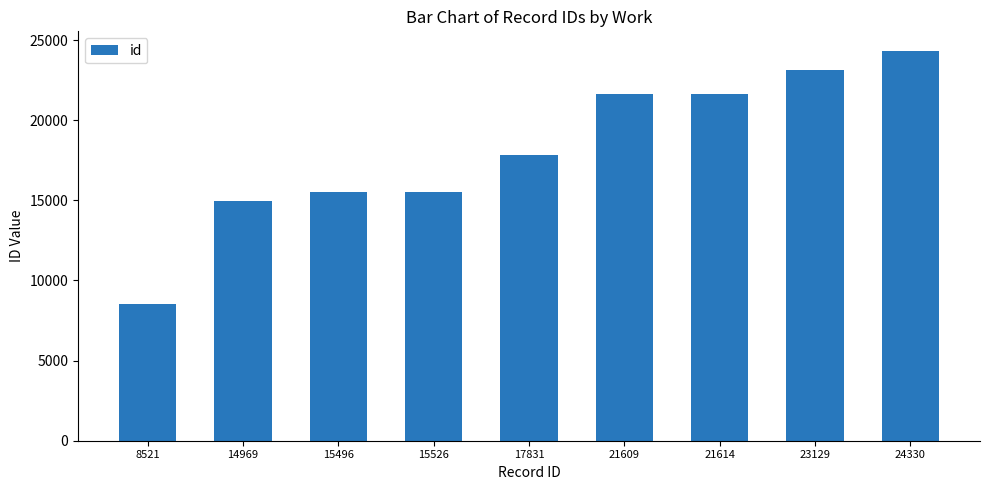

At which category does the chart reach its minimum across all series?

8521